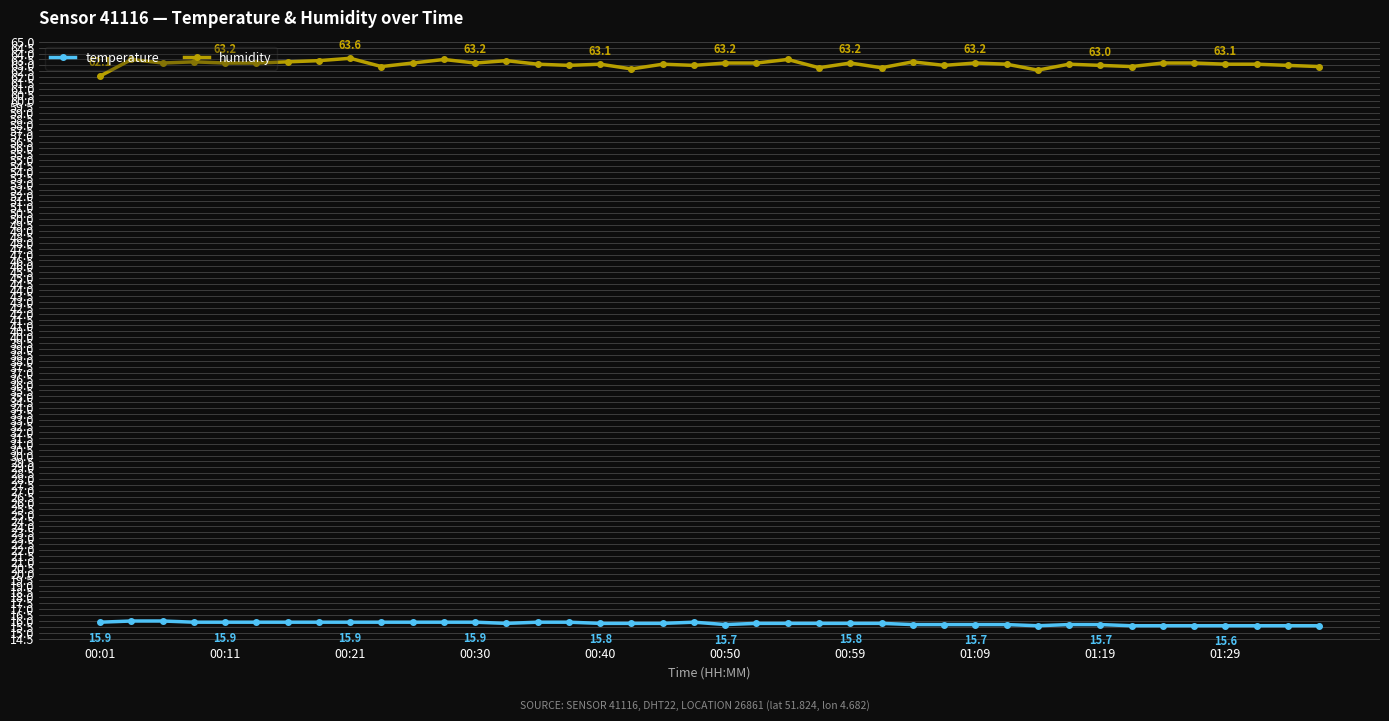

What is the difference between the maximum and second lowest values in the humidity series?

1.0